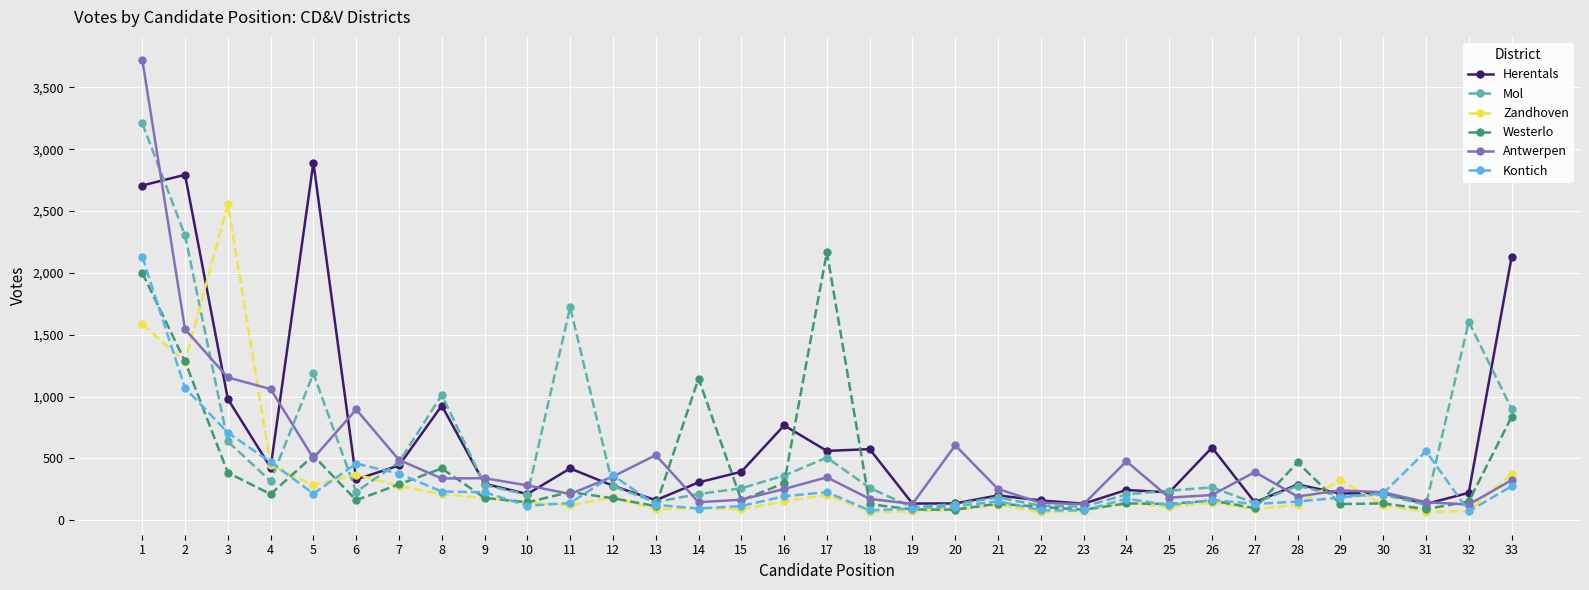

At which label is Antwerpen closest to 1926?

2